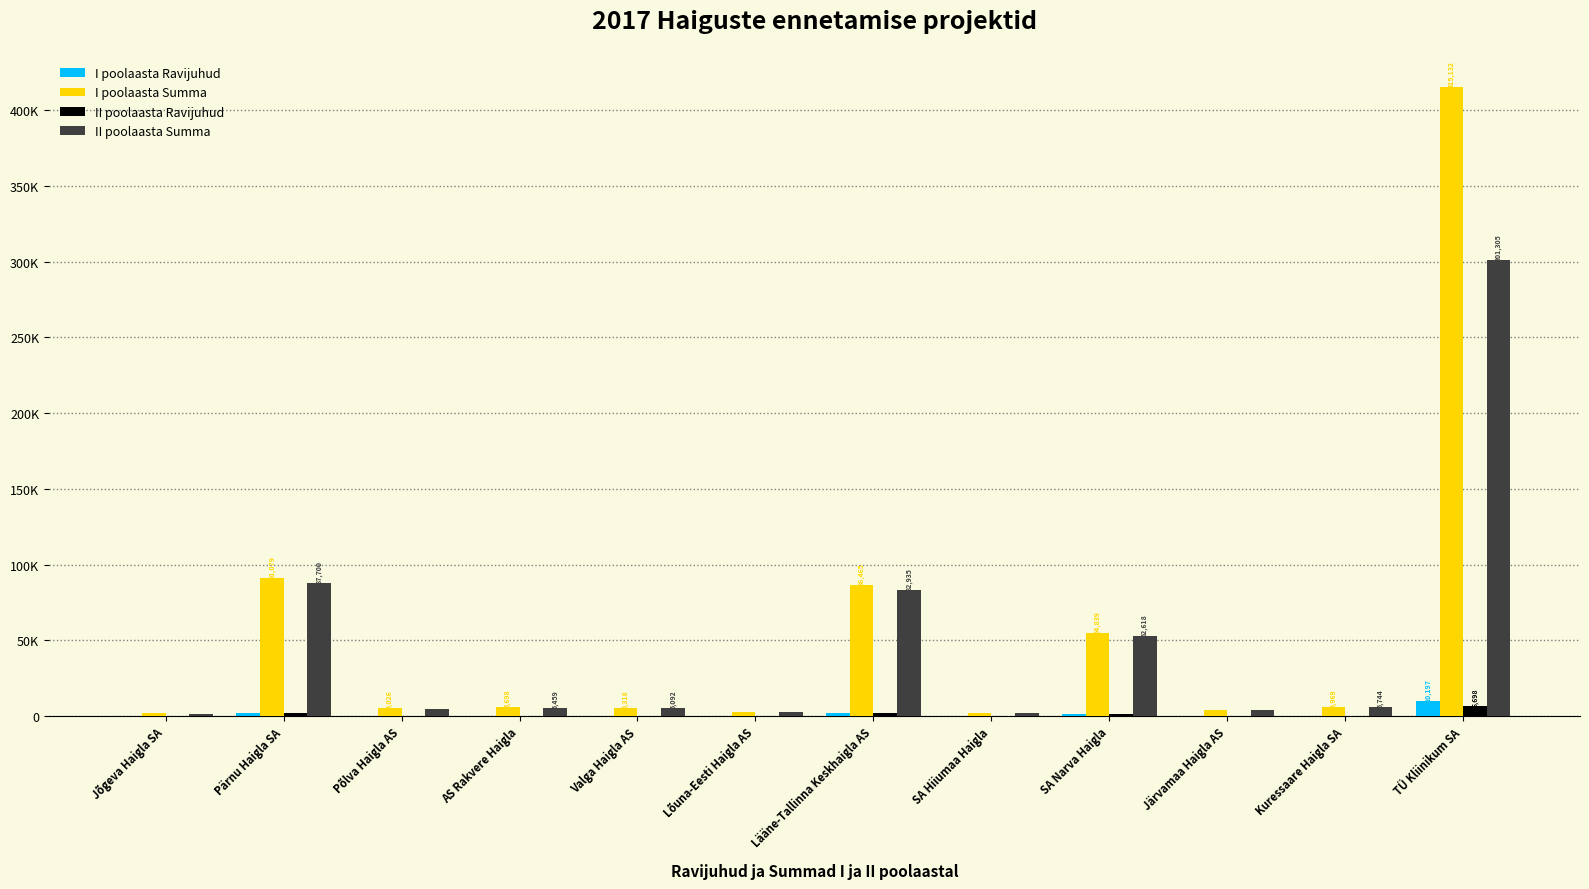

What is the sum of all I poolaasta Ravijuhud values?

16943